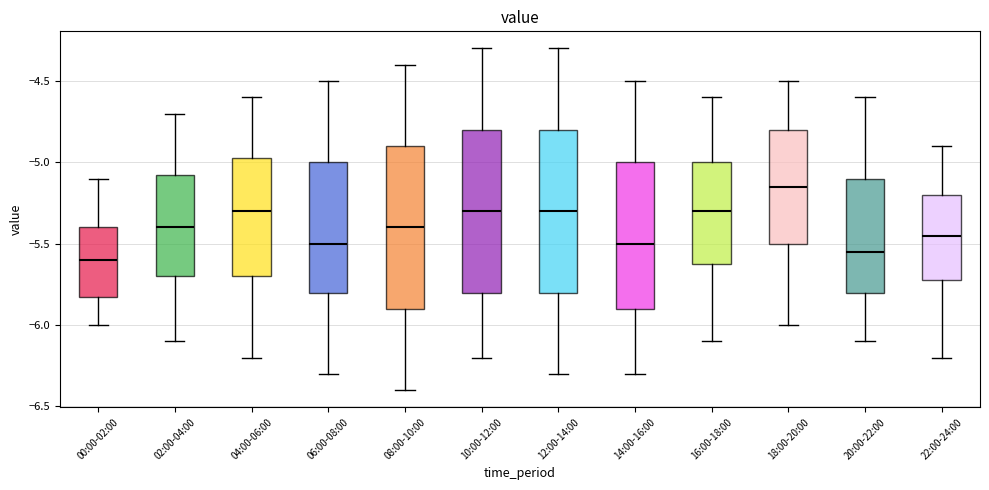

Reading left to right, transcribe this box plot: for each box, give where its median line is, the range the box spans, and where its two whiskers end, as read against the y-axis. The values are not printed on the chart, so give them approximately, as read against the axis.

00:00-02:00: median -5.60, box -5.80 to -5.40, whiskers -6.00 to -5.10
02:00-04:00: median -5.40, box -5.70 to -5.05, whiskers -6.10 to -4.70
04:00-06:00: median -5.30, box -5.70 to -4.95, whiskers -6.20 to -4.60
06:00-08:00: median -5.50, box -5.80 to -5.00, whiskers -6.30 to -4.50
08:00-10:00: median -5.40, box -5.90 to -4.90, whiskers -6.40 to -4.40
10:00-12:00: median -5.30, box -5.80 to -4.80, whiskers -6.20 to -4.30
12:00-14:00: median -5.30, box -5.80 to -4.80, whiskers -6.30 to -4.30
14:00-16:00: median -5.50, box -5.90 to -5.00, whiskers -6.30 to -4.50
16:00-18:00: median -5.30, box -5.60 to -5.00, whiskers -6.10 to -4.60
18:00-20:00: median -5.15, box -5.50 to -4.80, whiskers -6.00 to -4.50
20:00-22:00: median -5.55, box -5.80 to -5.10, whiskers -6.10 to -4.60
22:00-24:00: median -5.45, box -5.70 to -5.20, whiskers -6.20 to -4.90